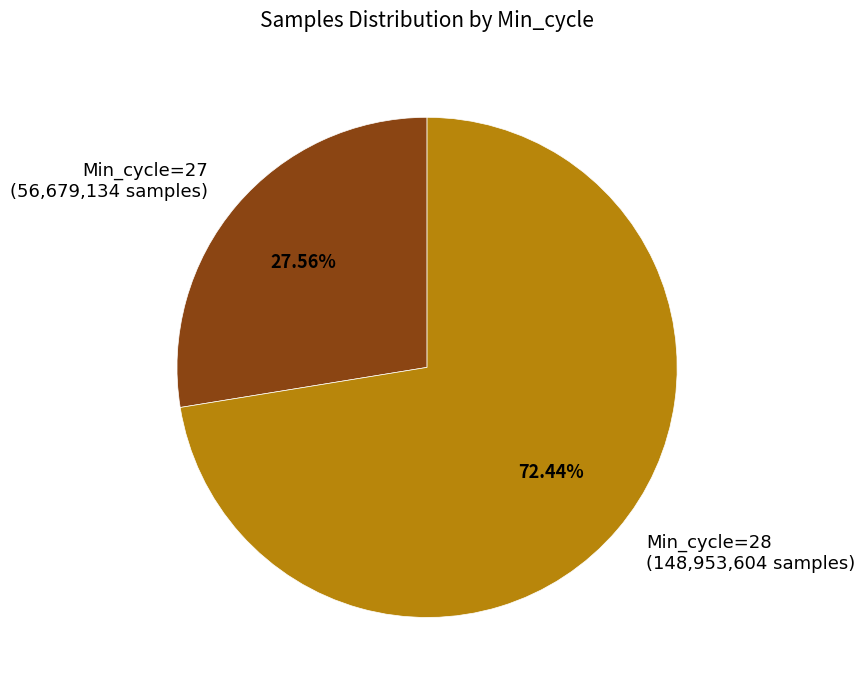

Does any single category account for the majority?

Yes